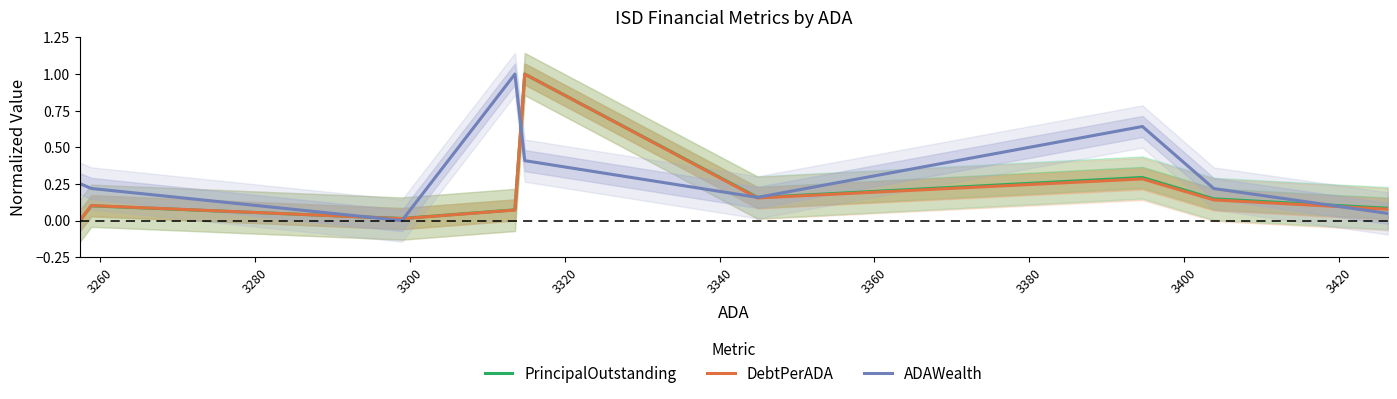

What is the highest value of the DebtPerADA series?

1.0